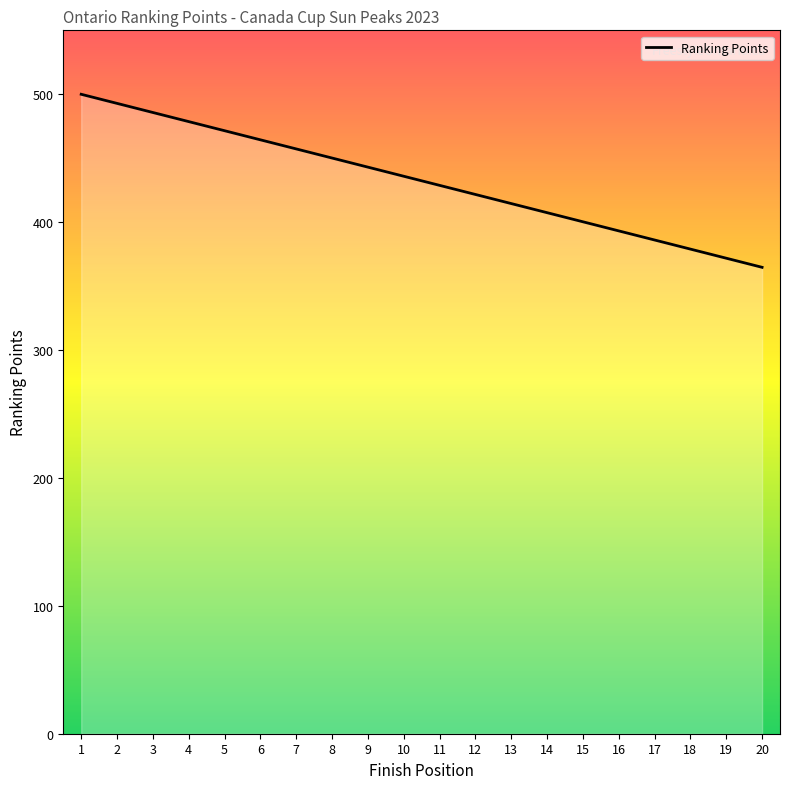

What is the greatest value displayed?

500.0